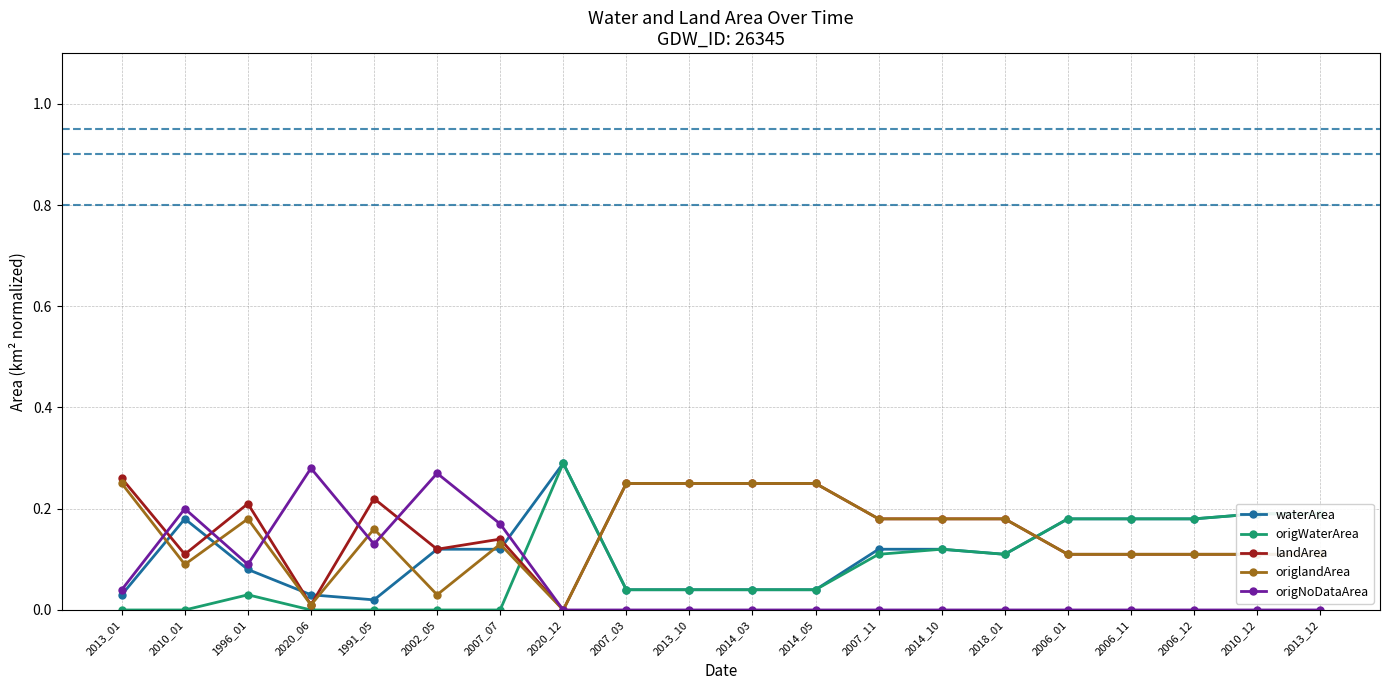

What position from the right is 2013_01?

20